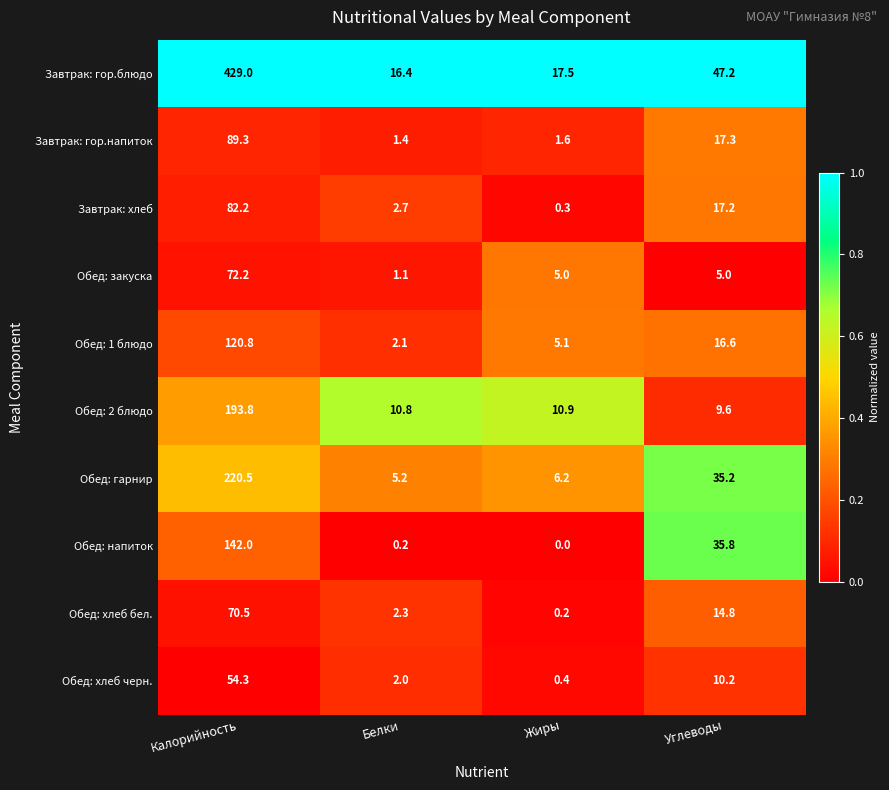

Where is Обед: 1 блюдо nearest to the value 61?

Углеводы